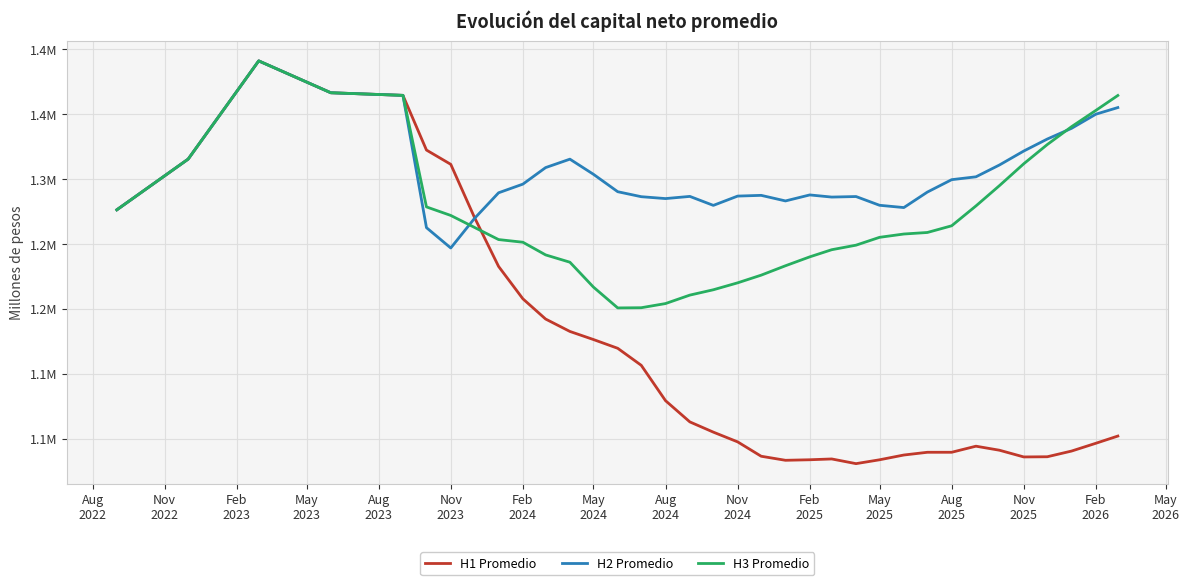

What are all the series names shown in the legend?

H1 Promedio, H2 Promedio, H3 Promedio